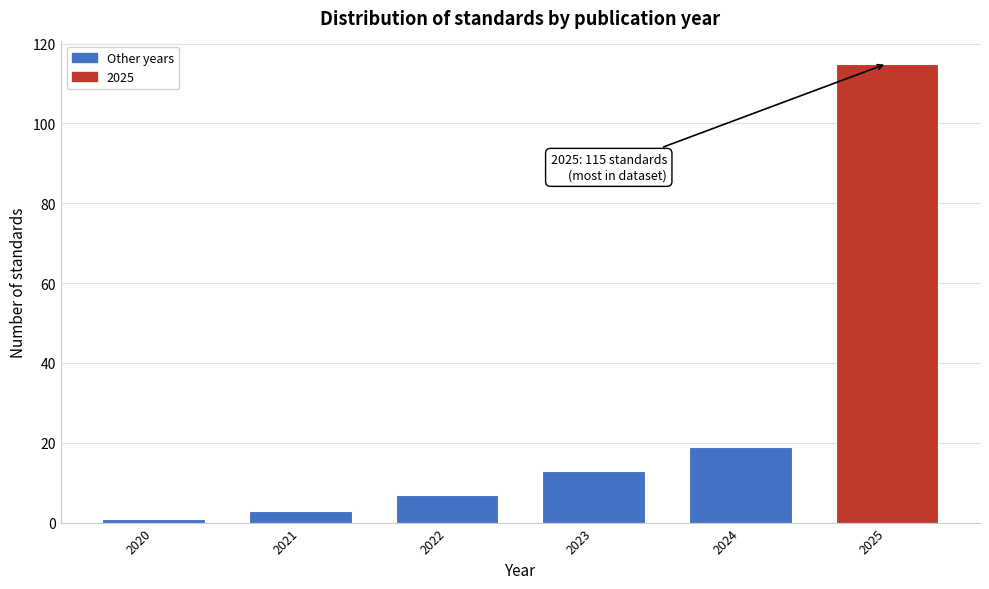

Reading left to right, transcribe all the data shown in this chart.

1	3	7	13	19	115